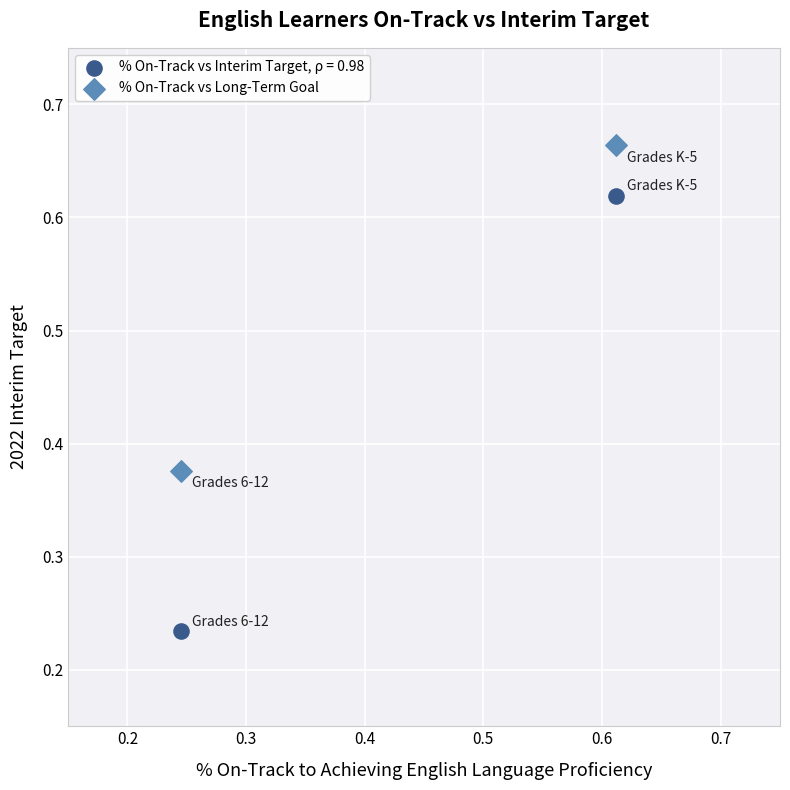

Across all data points, what is the average Y value?

0.5